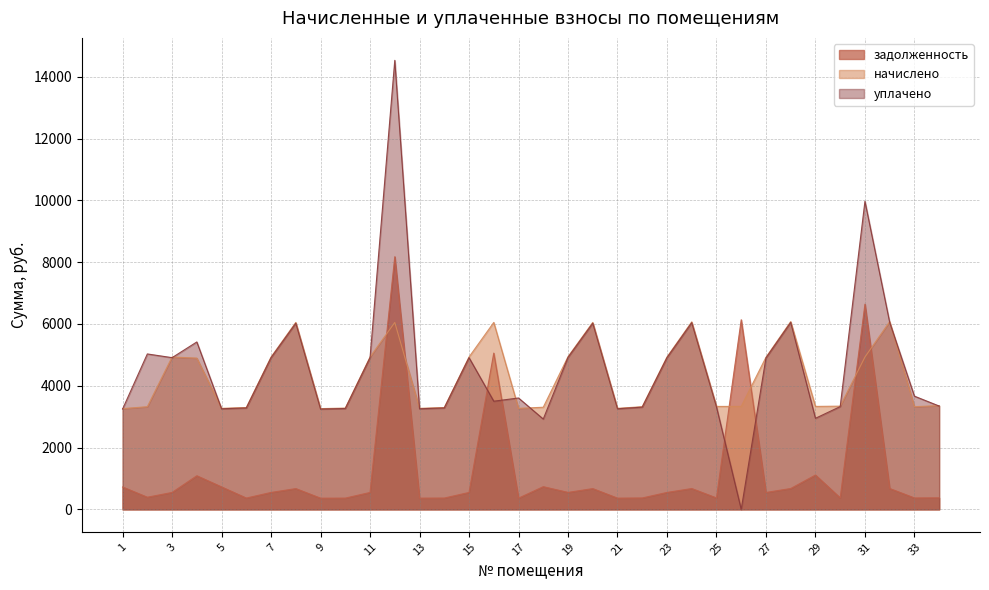

Reading left to right, what are all the values shown in this chart?

задолженность: 724.5	393.0	547.8	1087.7	726.4	366.2	547.8	672.1	362.2	364.2	547.8	8176.1	363.2	366.2	547.8	5056.8	363.2	734.3	548.8	672.1	363.2	369.1	547.8	674.1	370.1	6135.5	546.8	675.1	1110.4	371.1	6638.9	675.1	369.1	373.1
начислено: 3260.1	3322.3	4930.1	4894.6	3269.0	3295.6	4930.1	6049.4	3260.1	3277.8	4930.1	6049.4	3269.0	3295.6	4930.1	6049.4	3269.0	3304.4	4938.9	6049.4	3269.0	3322.3	4930.1	6067.1	3331.2	3331.2	4921.2	6076.0	3331.2	3340.0	4930.1	6076.0	3322.3	3357.8
уплачено: 3246.1	5029.1	4909.0	5417.5	3255.0	3281.5	4909.0	6023.5	3246.1	3263.8	4909.0	14530.0	3255.0	3281.5	4909.0	3500.0	3604.2	2923.2	4917.8	6023.5	3255.0	3308.1	4909.0	6041.1	3316.9	0.0	4900.1	6050.0	2946.8	3325.7	9968.2	6050.0	3663.0	3343.4